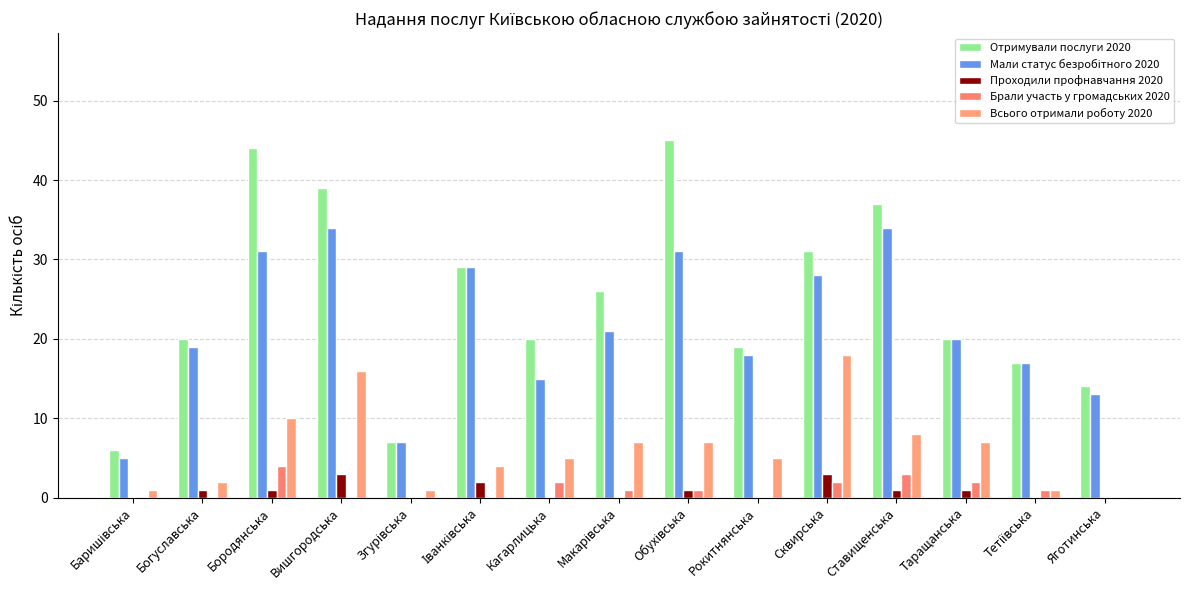

Which has a higher value, Сквирська or Ставищенська?

Ставищенська